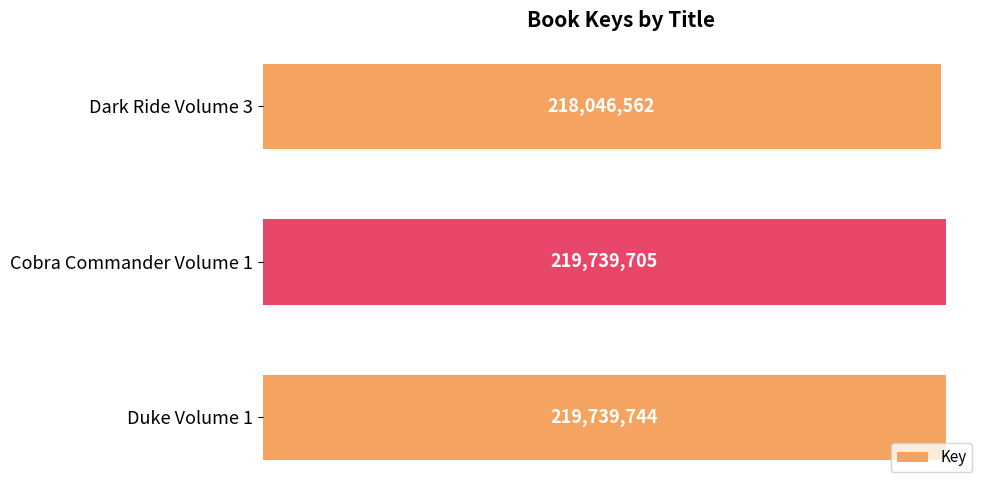

Are the bars horizontal?

Yes